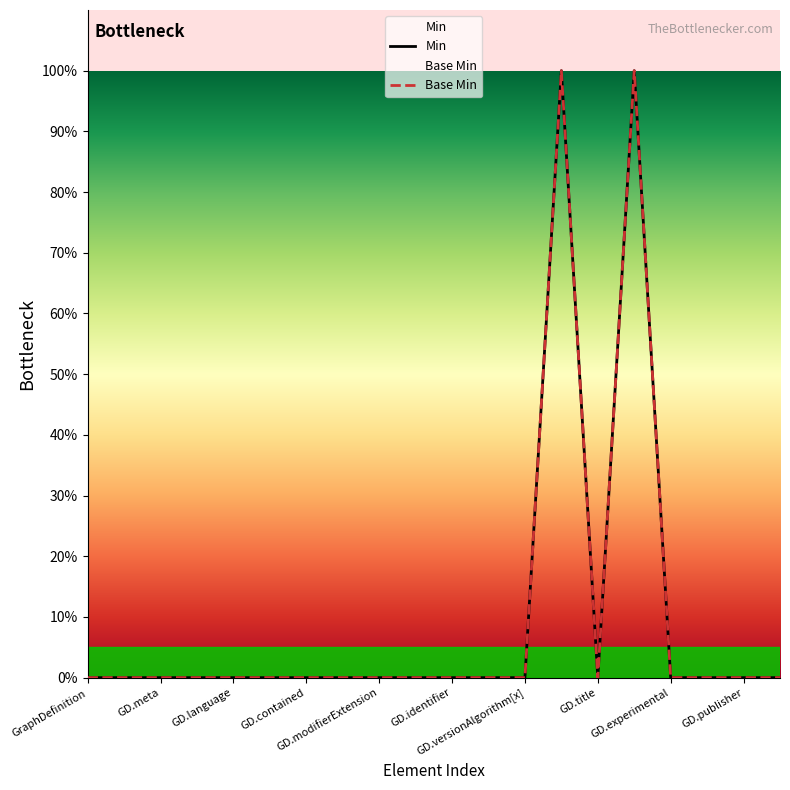

The value of Min at GraphDefinition.version is 0. True or false?

True